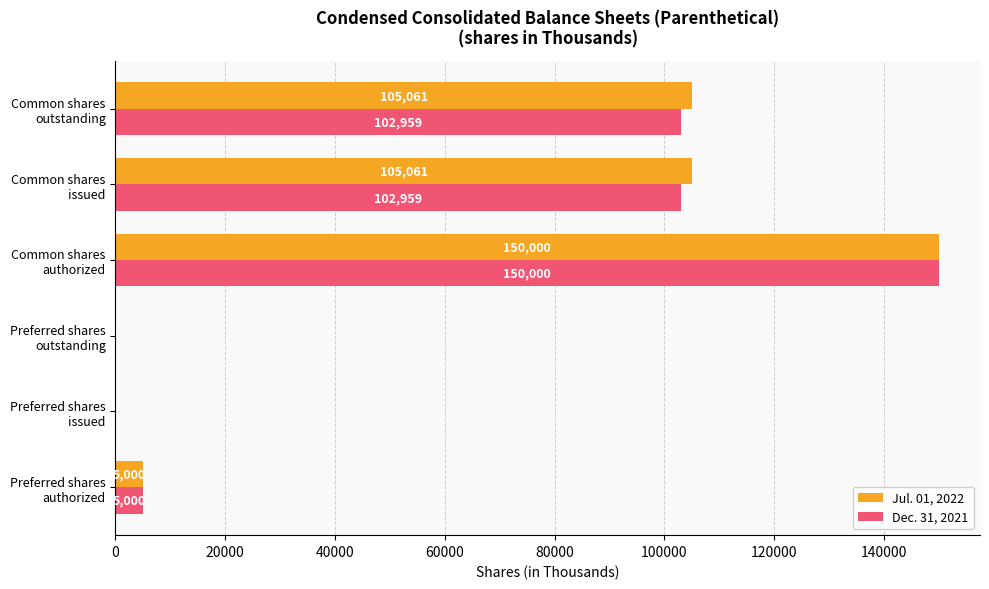

Which series has the largest total across all categories?

Jul. 01, 2022